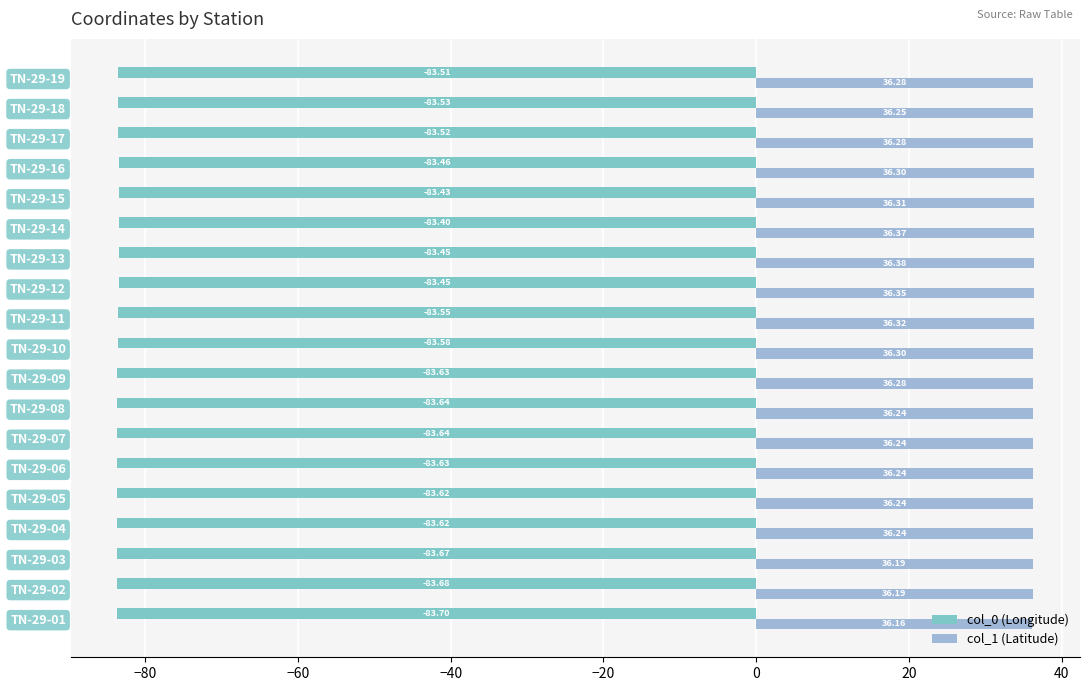

Which series changed the most between TN-29-04 and TN-29-09?

col_1 (Latitude)